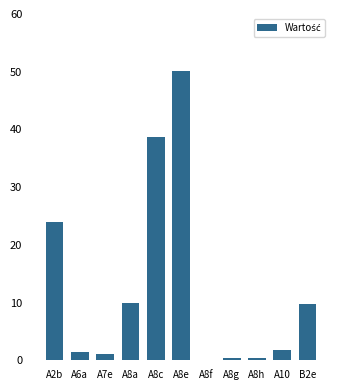

What is the change in value from A8e to B2e?

-40.3